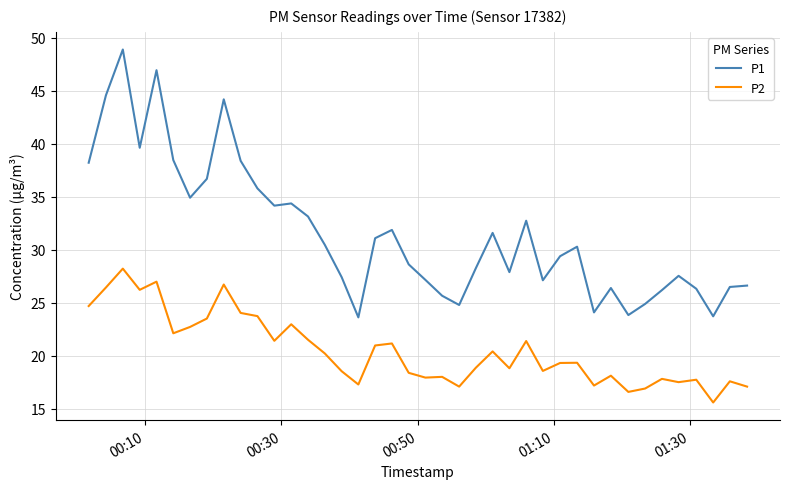

Rank the series by their maximum value, from highest to lowest.

P1, P2